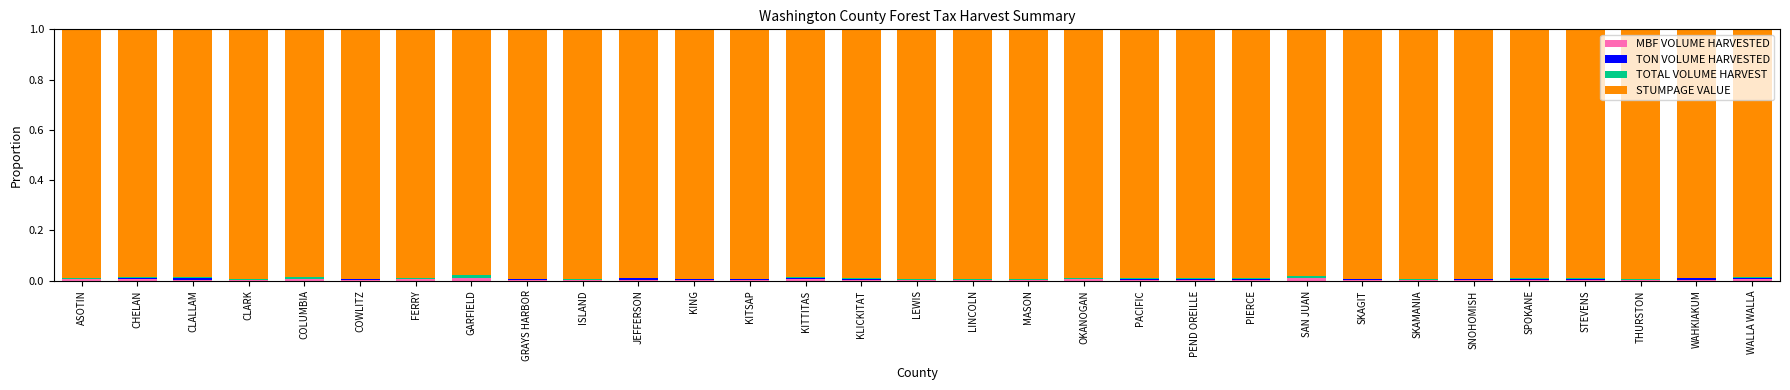

Is it true that MBF VOLUME HARVESTED equals 0.0 at GARFIELD?

True